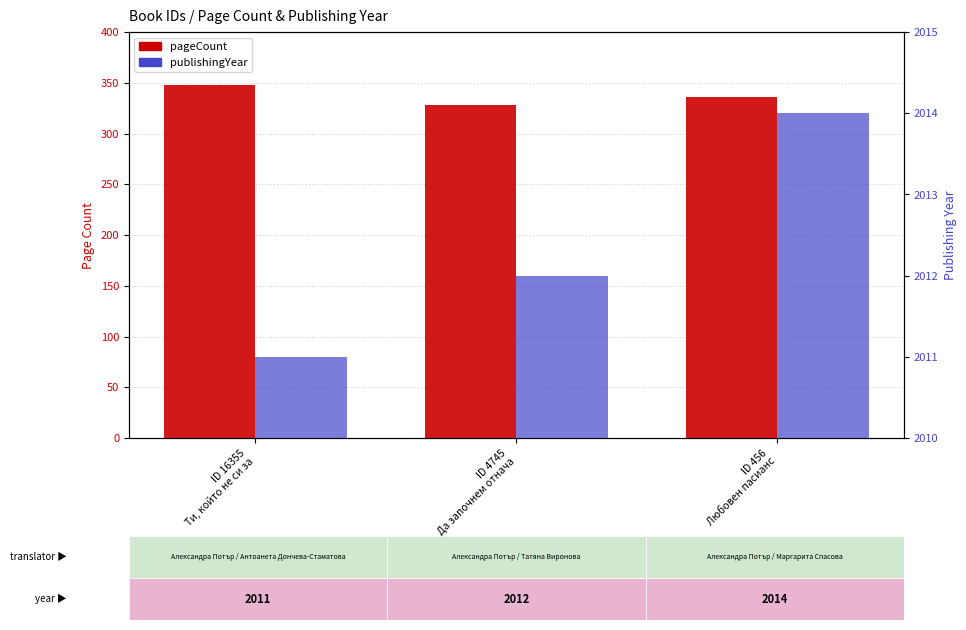

The value of publishingYear at ID 16355
Ти, който не си за is 2011. True or false?

True